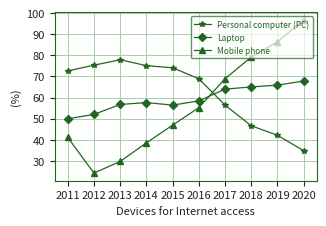

Which series has the largest range (max minus min)?

Mobile phone